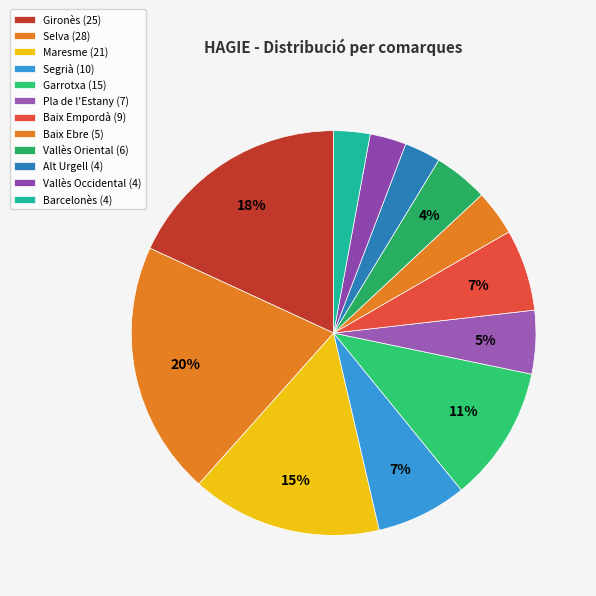

Is there any slice that represents more than half of the pie?

No